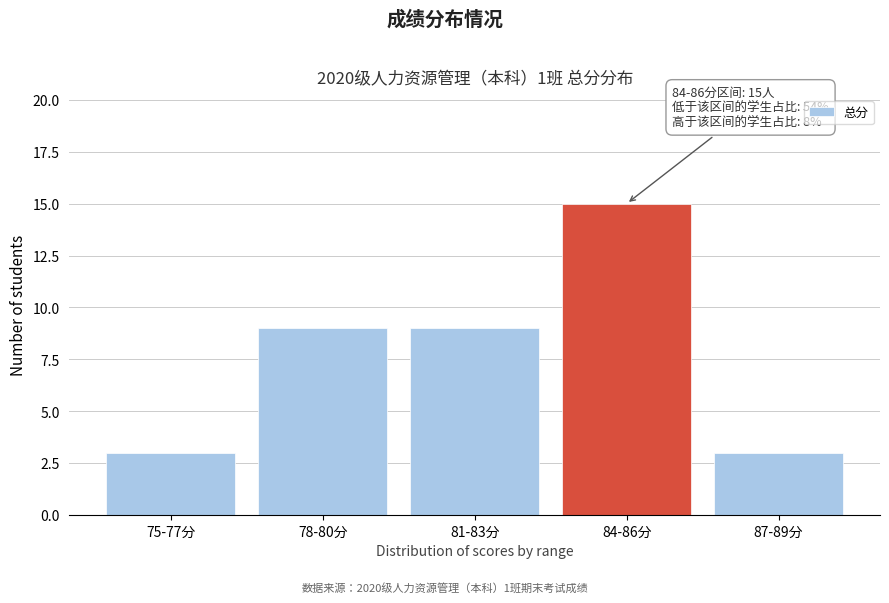

Reading left to right, extract all data points from this chart.

3	9	9	15	3